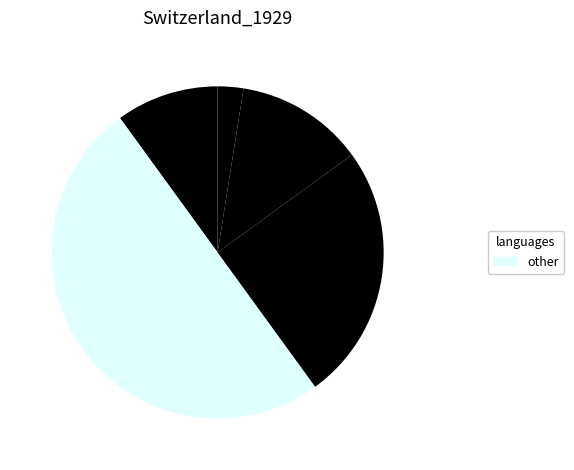

How many slices are in this pie chart?

5